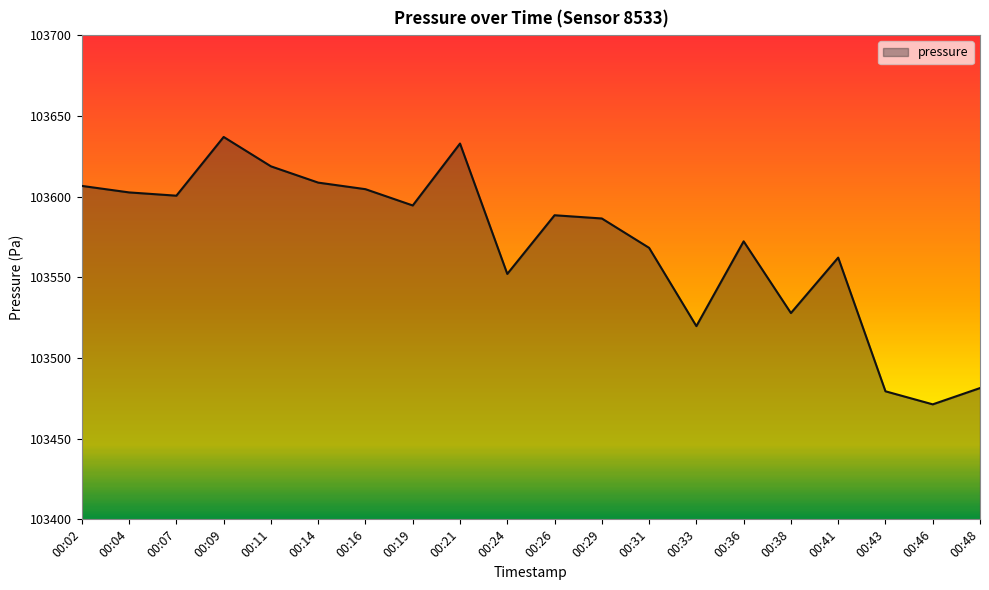

How many lines are shown in the chart?

1